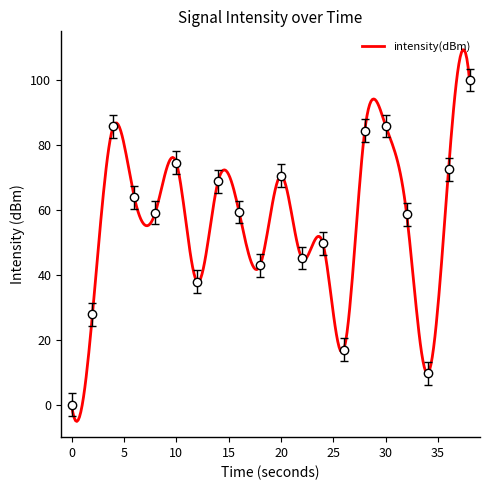

What is the average value?

55.7